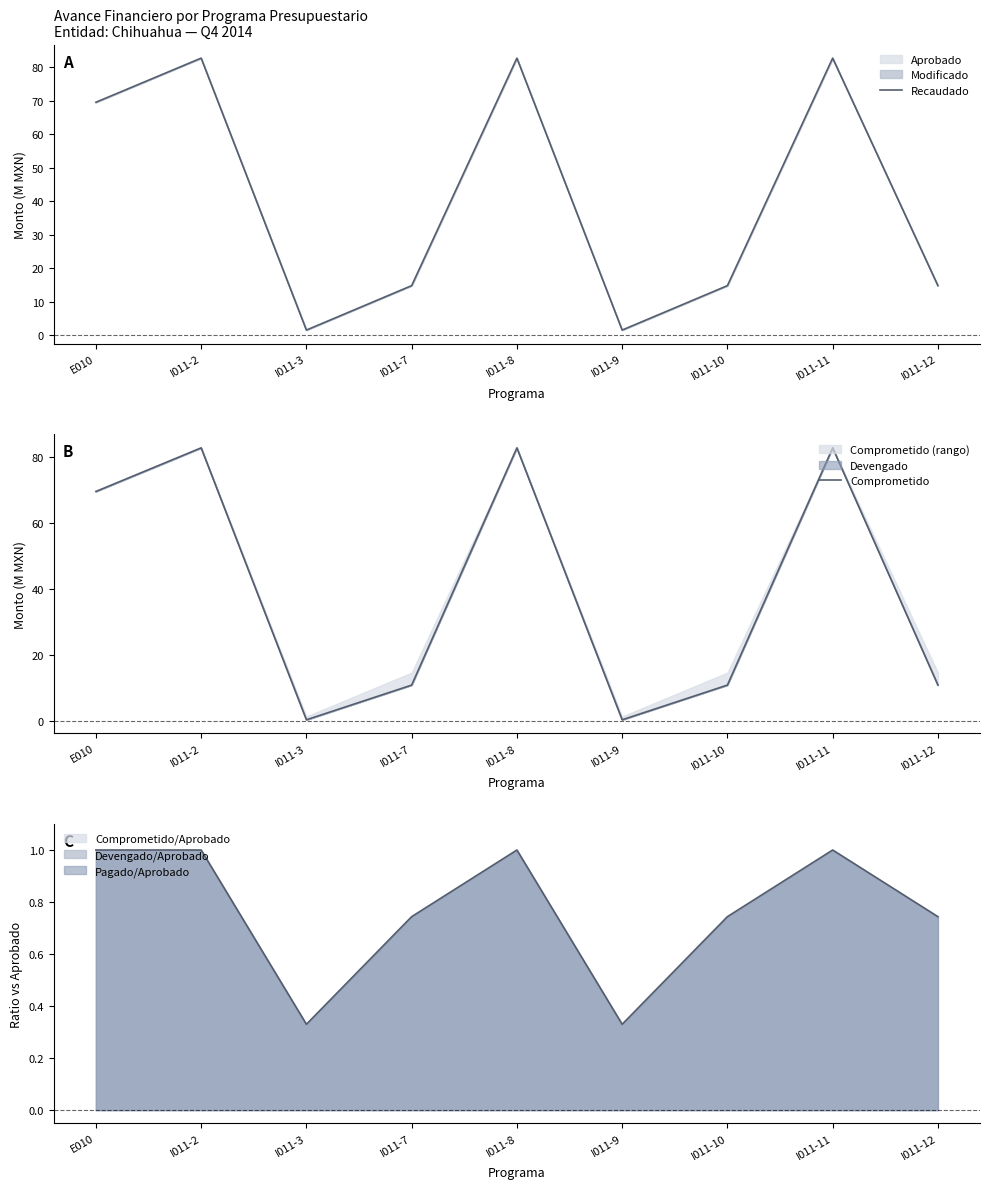

What is the label of the 4th point from the left?

I011-7